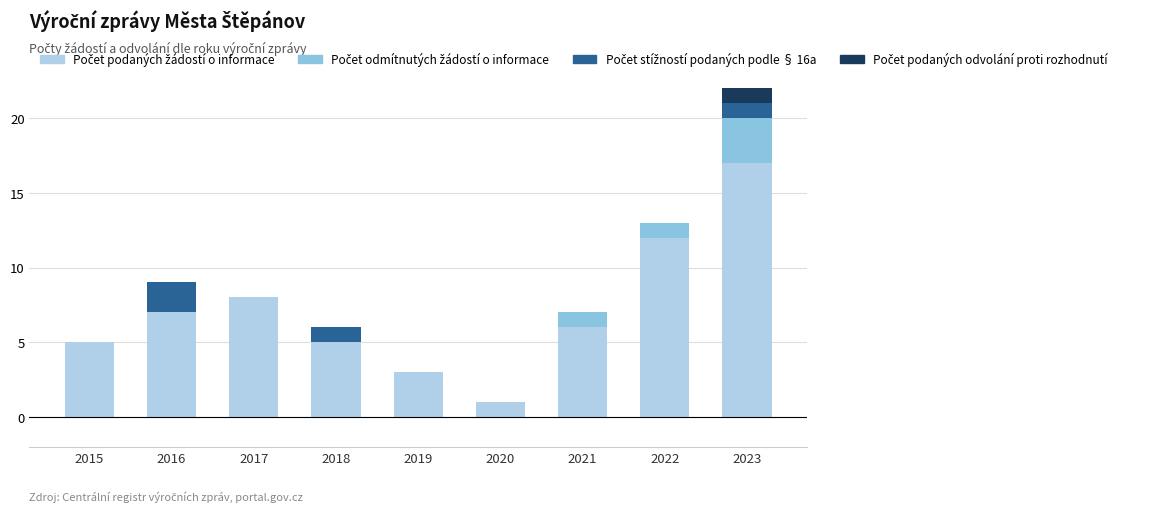

At which category is the sum across all series the highest?

2023